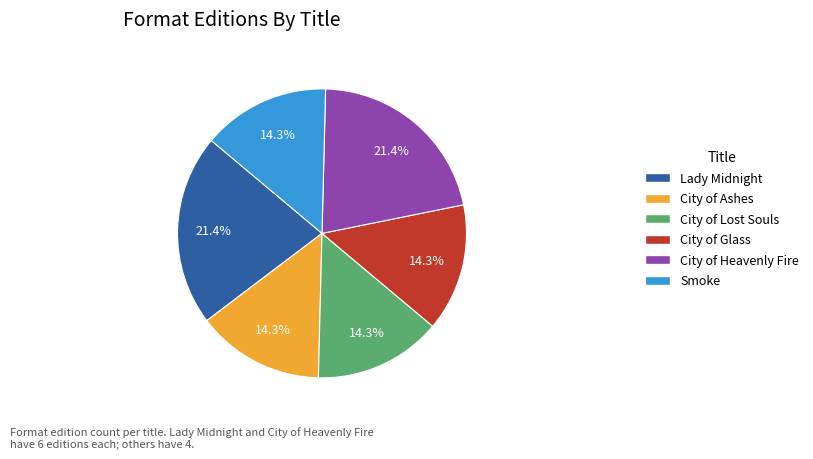

True or false: Lady Midnight accounts for 8% of the total.

False